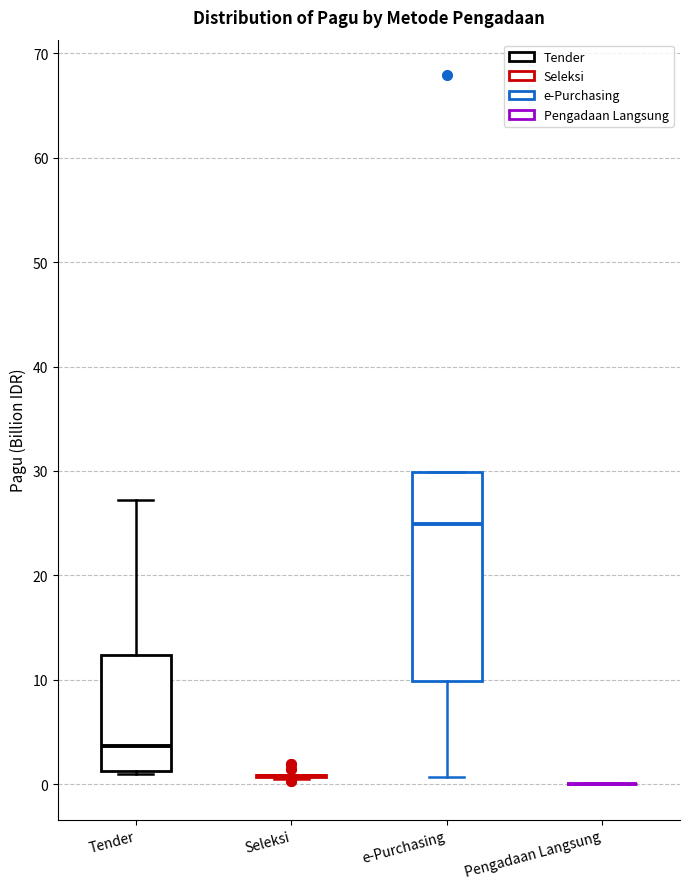

Comparing the boxes themselves (not the whiskers), which one is the tallest?

e-Purchasing